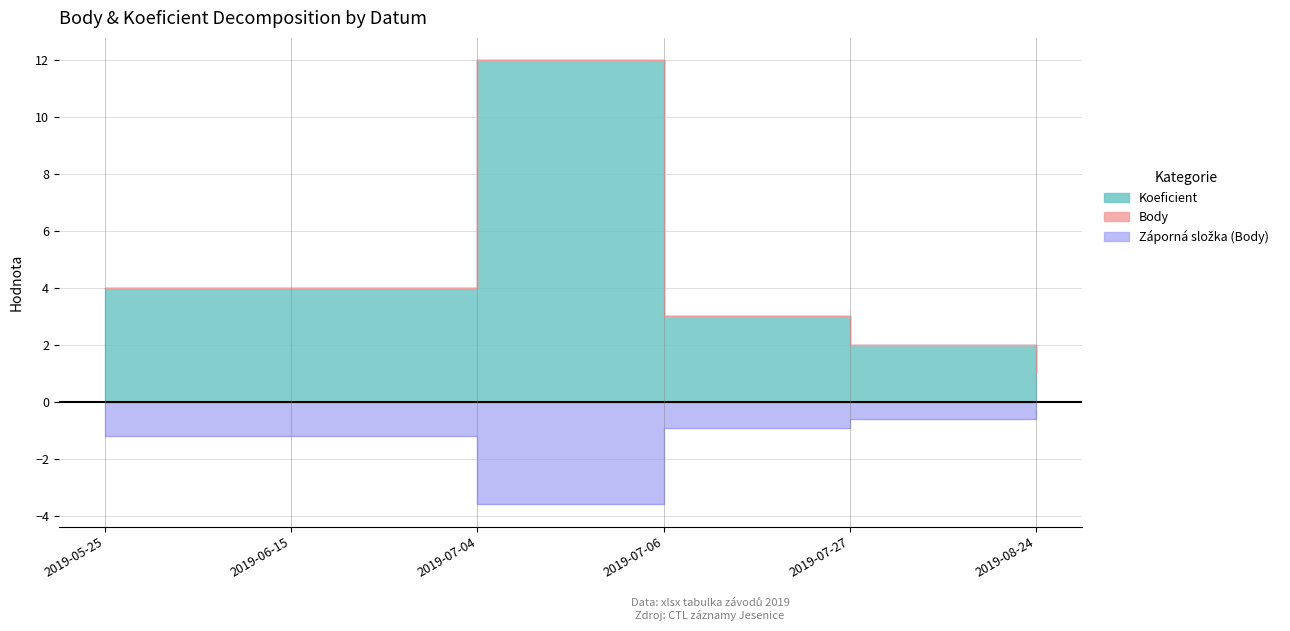

True or false: Body and Koeficient intersect in this chart.

False